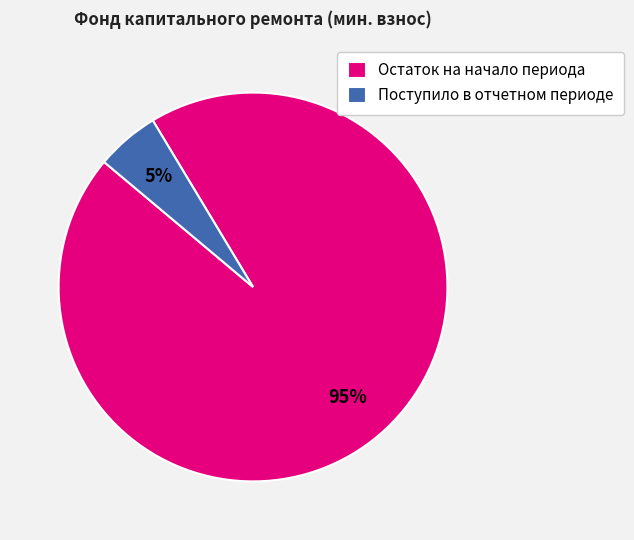

To the nearest percent, what is the combined percentage of Поступило в отчетном периоде and Остаток на начало периода?

100%